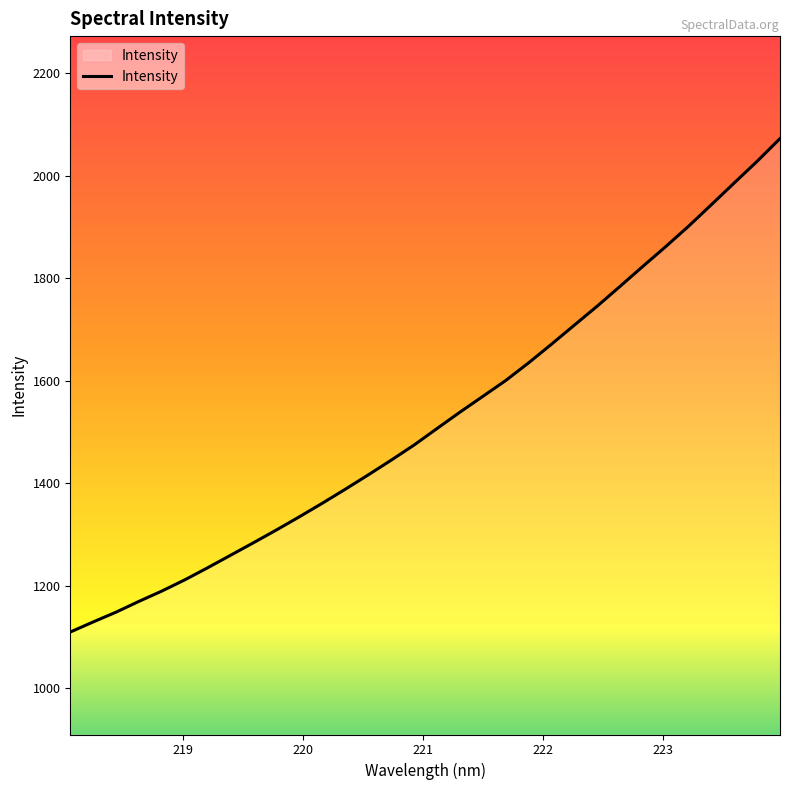

True or false: there are more than 1 points higher than both neighbors.

False